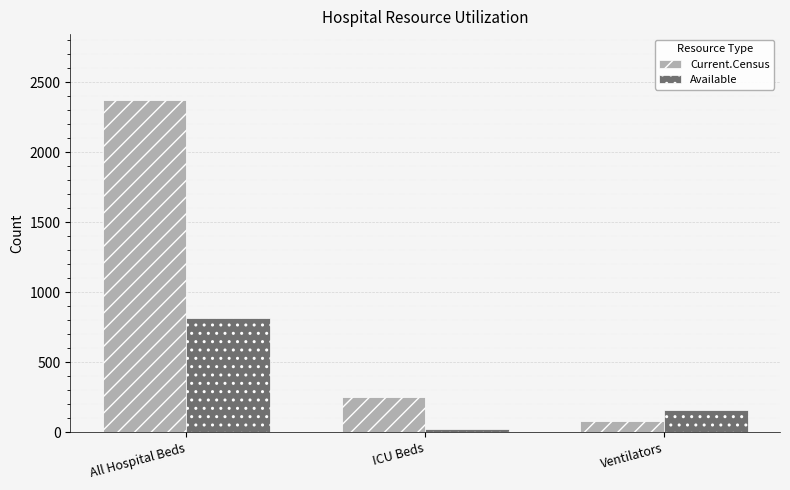

What is the difference between the highest and lowest values at ICU Beds?

228